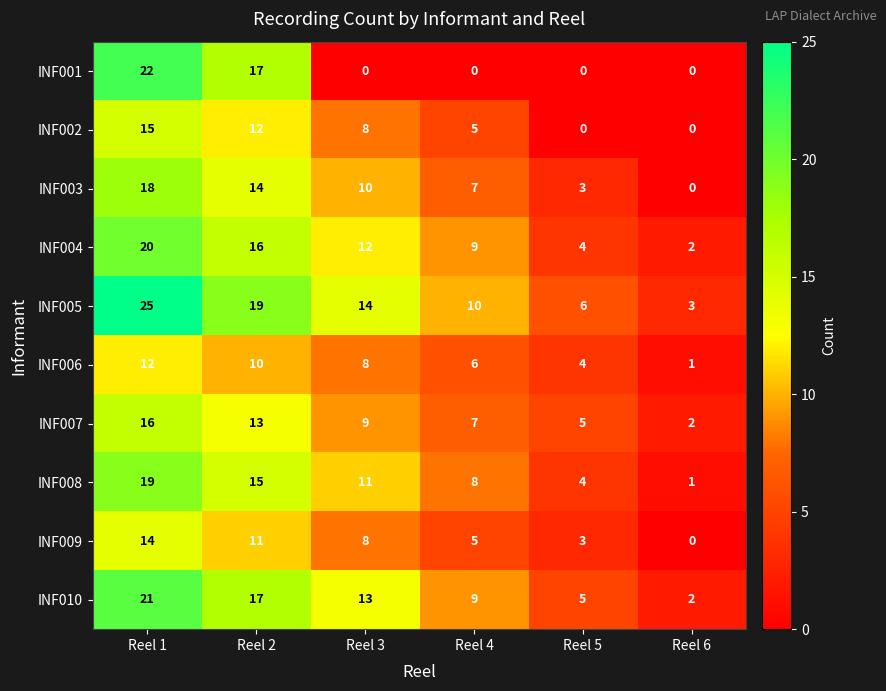

What is the difference between the maximum and minimum values in the INF005 series?

22